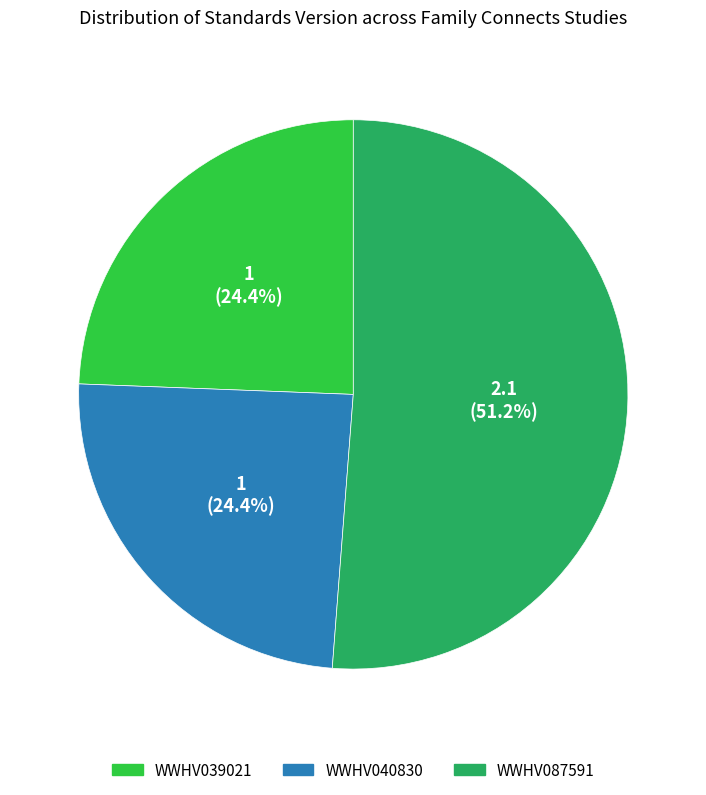

What is the ratio of the value at WWHV040830 to the value at WWHV087591?

0.5